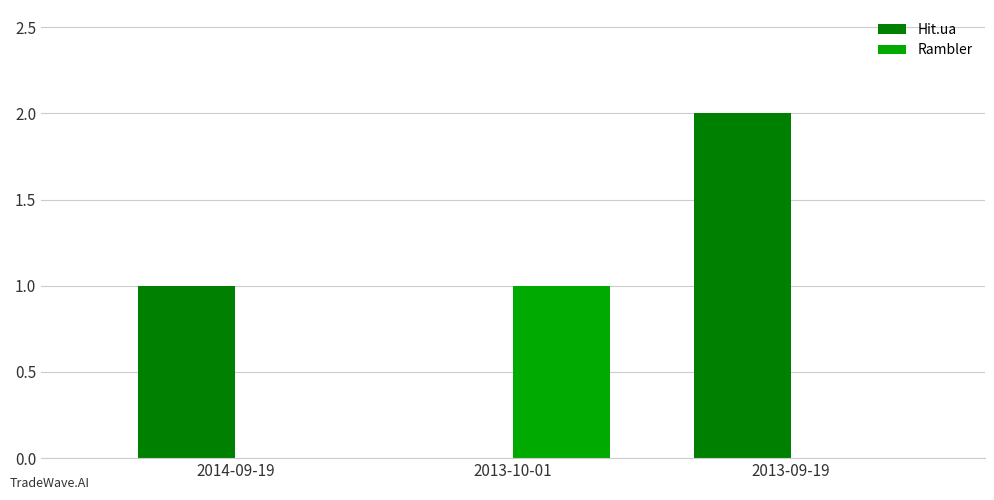

What is the sum of all Hit.ua values?

3